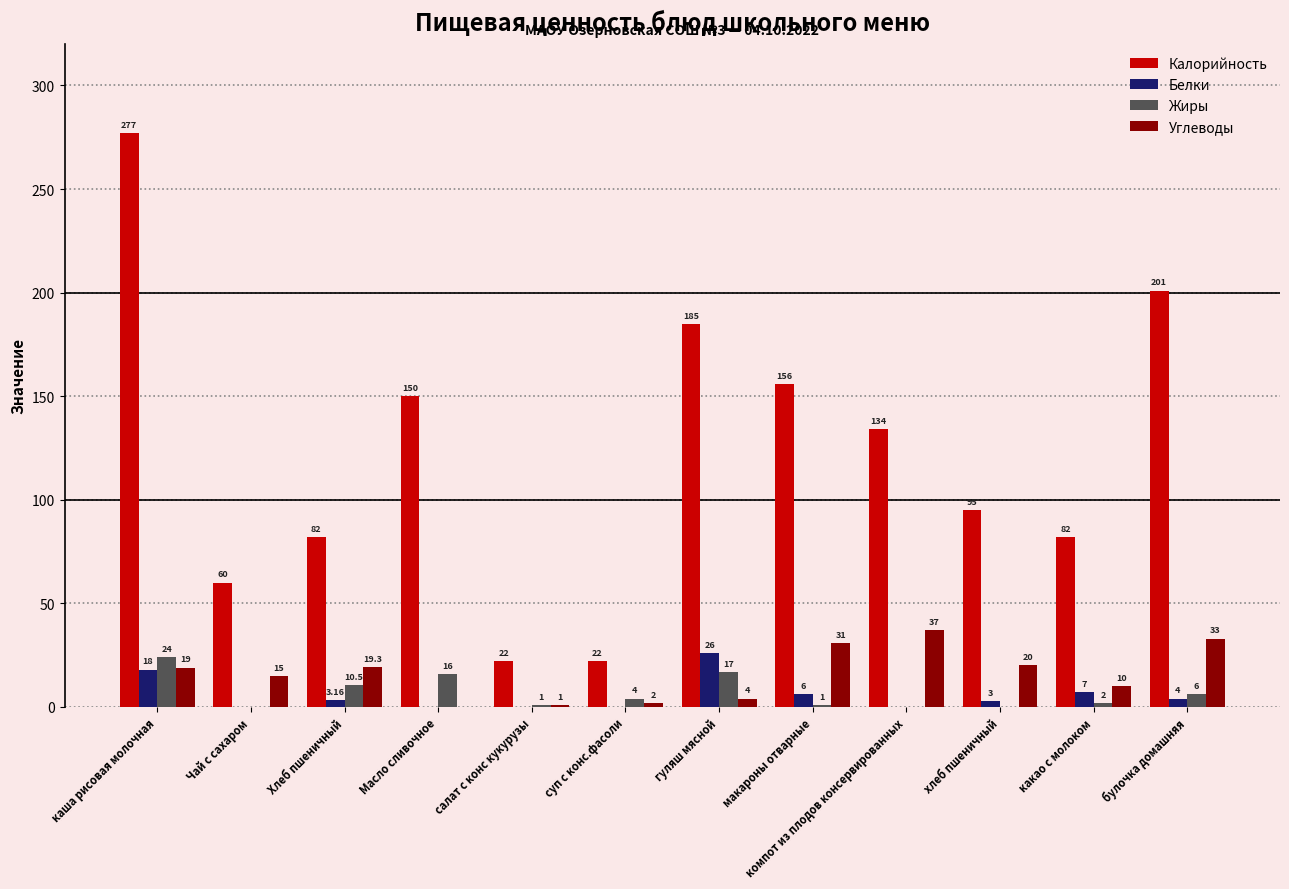

What are all the series names shown in the legend?

Калорийность, Белки, Жиры, Углеводы